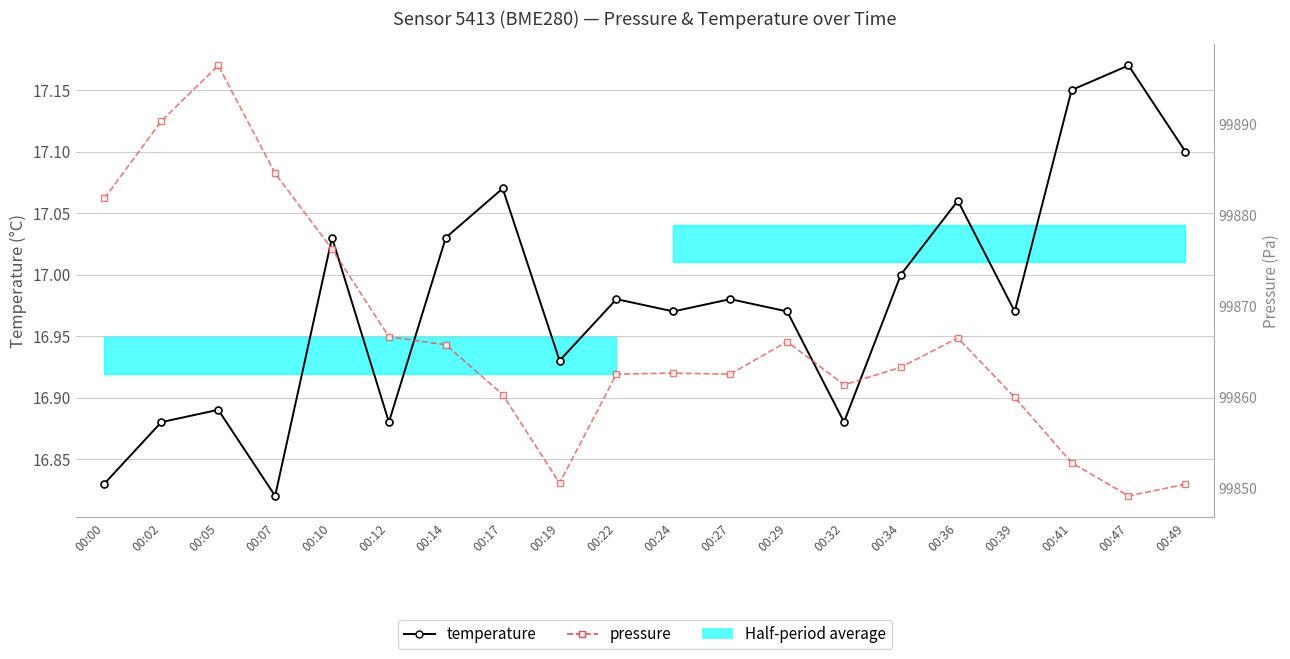

Reading left to right, extract all data points from this chart.

temperature: 00:00=16.8	00:02=16.9	00:05=16.9	00:07=16.8	00:10=17.0	00:12=16.9	00:14=17.0	00:17=17.1	00:19=16.9	00:22=17.0	00:24=17.0	00:27=17.0	00:29=17.0	00:32=16.9	00:34=17.0	00:36=17.1	00:39=17.0	00:41=17.1	00:47=17.2	00:49=17.1
pressure: 00:00=99881.9	00:02=99890.4	00:05=99896.5	00:07=99884.6	00:10=99876.3	00:12=99866.7	00:14=99865.8	00:17=99860.3	00:19=99850.6	00:22=99862.6	00:24=99862.7	00:27=99862.6	00:29=99866.1	00:32=99861.4	00:34=99863.3	00:36=99866.5	00:39=99860.0	00:41=99852.8	00:47=99849.2	00:49=99850.4